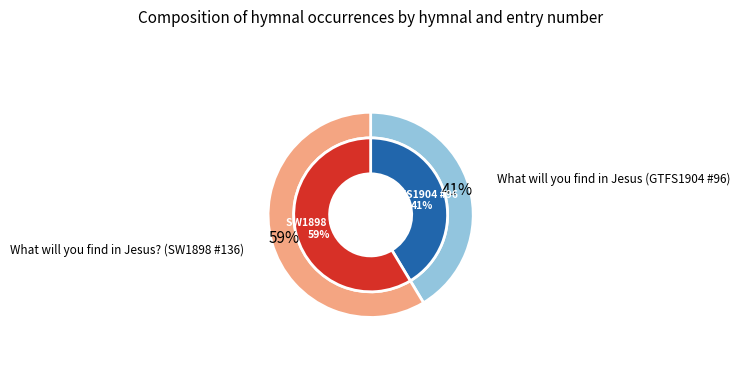

Does any single category account for the majority?

Yes